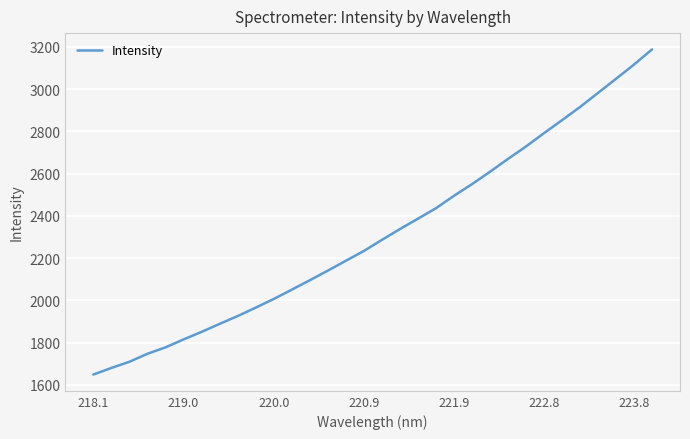

What is the difference between the maximum and minimum values?

1539.9